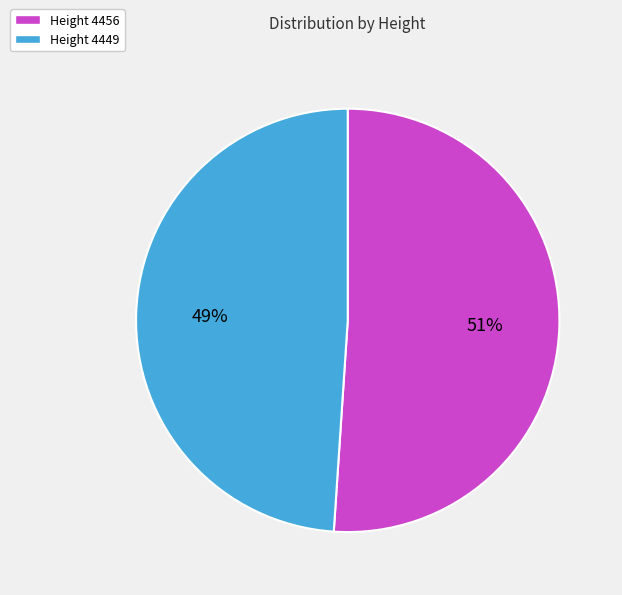

Combined, do Height 4456 and Height 4449 account for over 50%?

Yes